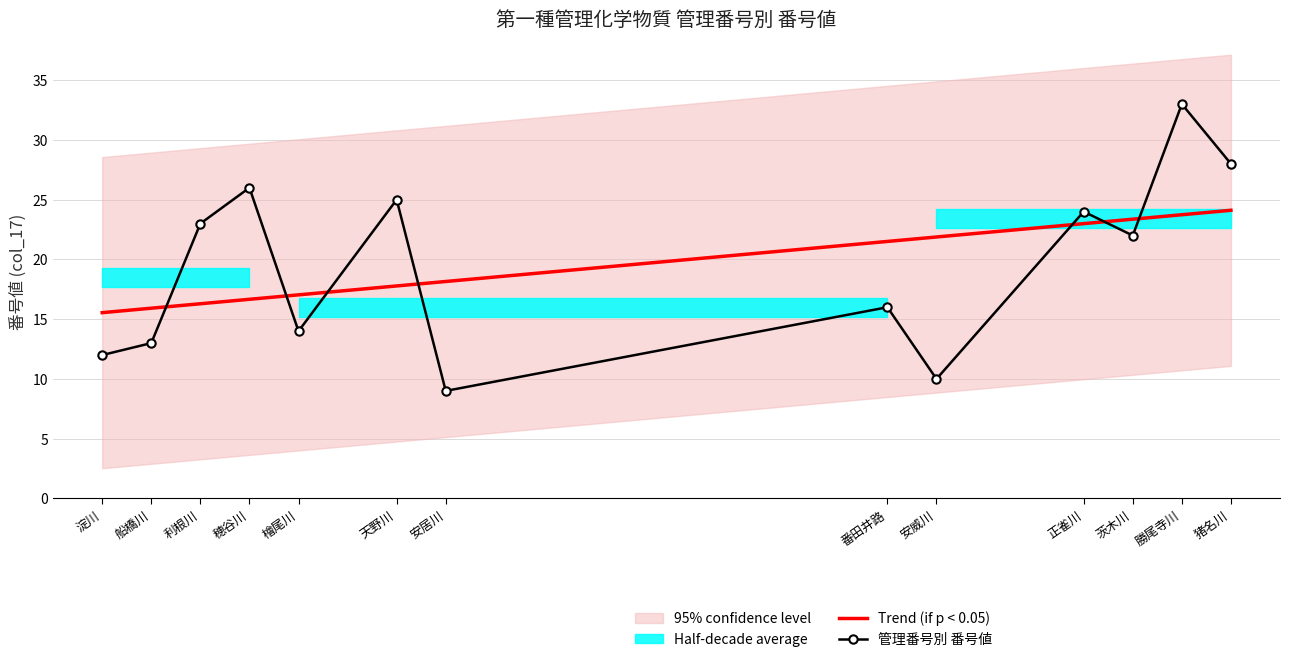

What is the minimum value for Trend (if p < 0.05)?

15.5